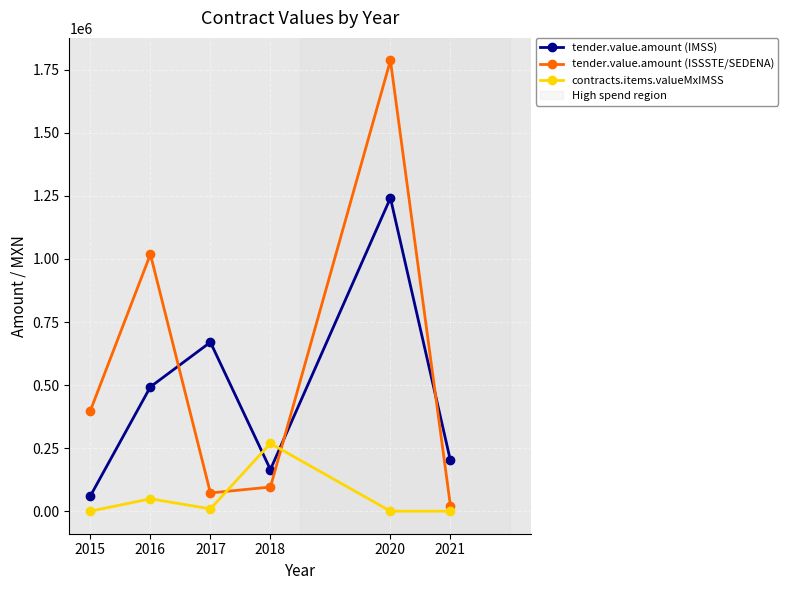

Which series has the largest total across all categories?

tender.value.amount (ISSSTE/SEDENA)